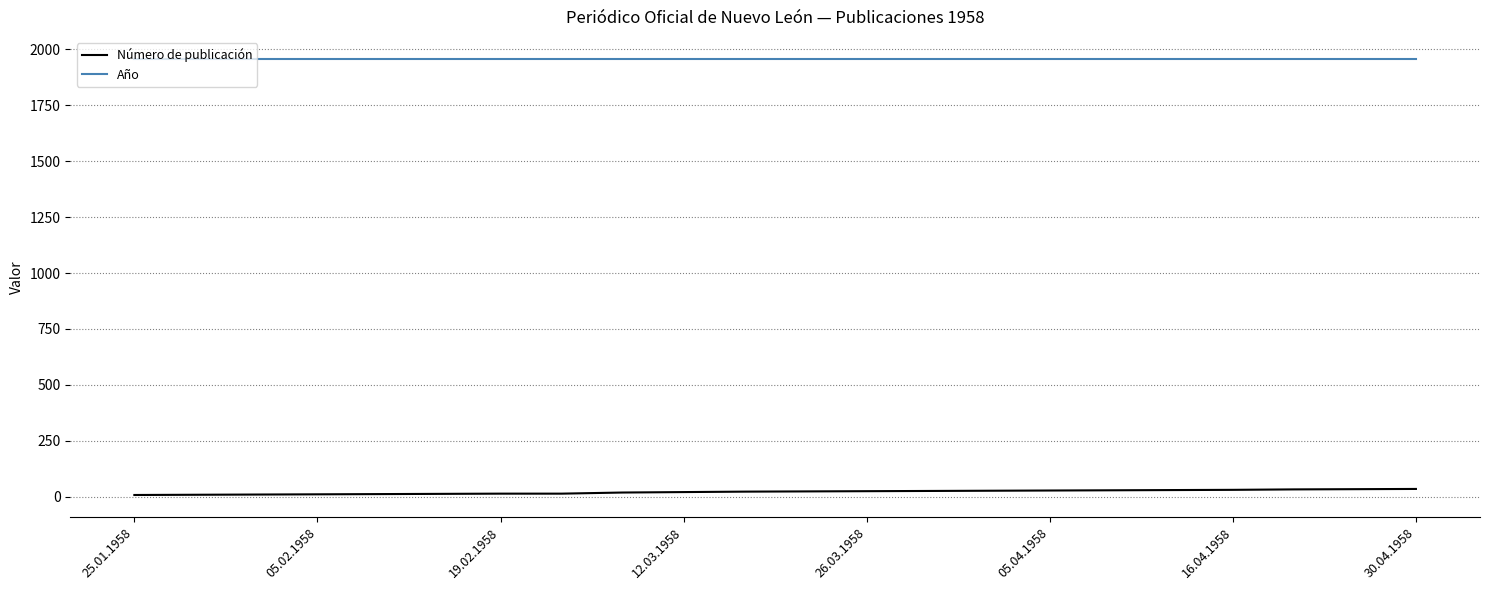

Rank the series by their maximum value, from highest to lowest.

Año, Número de publicación